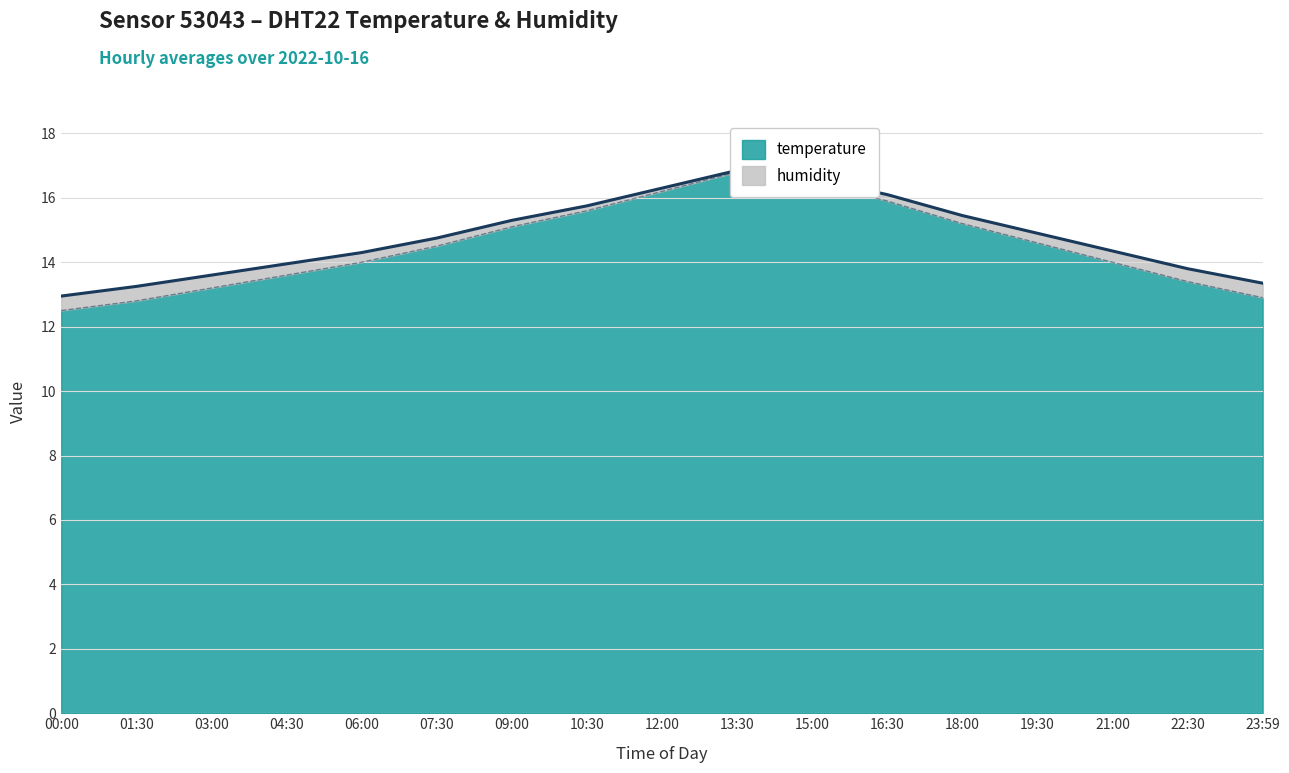

What is the difference between the maximum and minimum values?

4.3